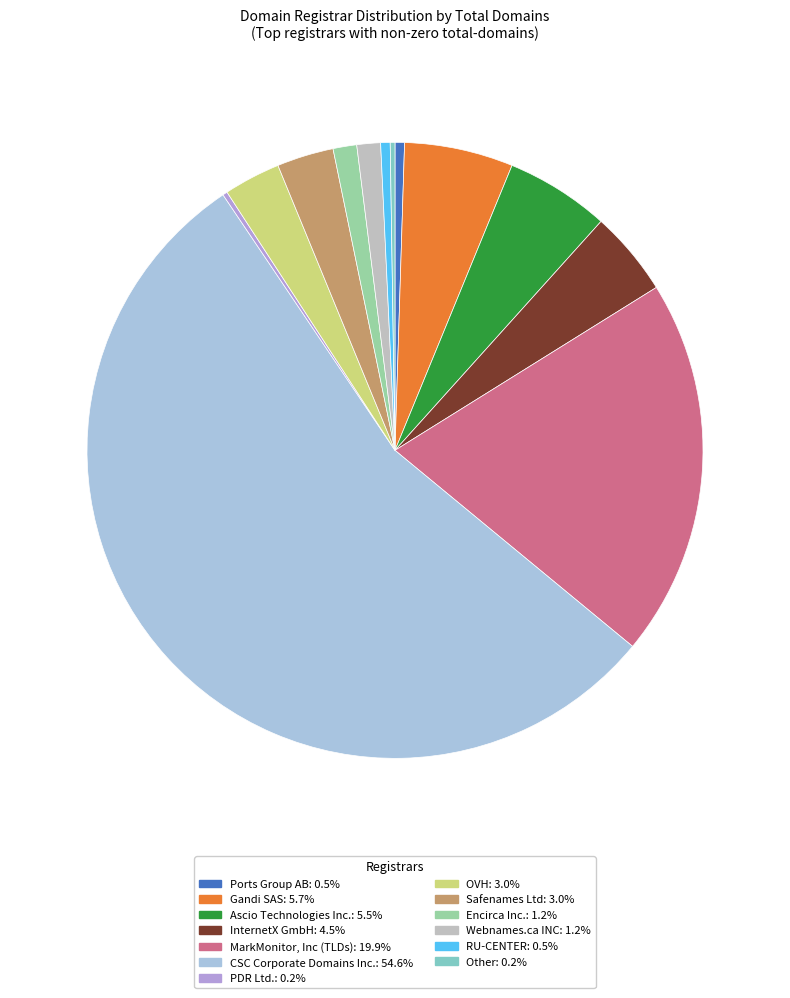

Which category accounts for the majority?

CSC Corporate Domains Inc.